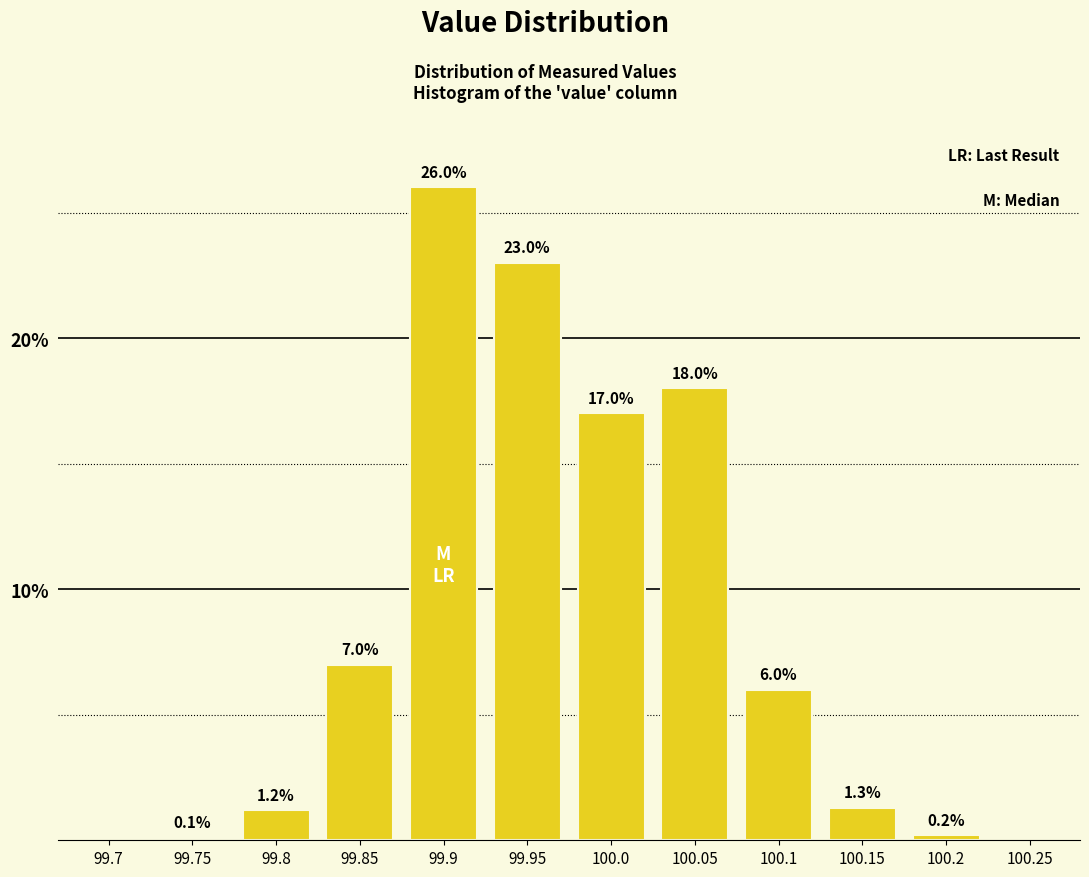

Reading left to right, extract all data points from this chart.

99.7=0.0	99.75=0.1	99.8=1.2	99.85=7.0	99.9=26.0	99.95=23.0	100.0=17.0	100.05=18.0	100.1=6.0	100.15=1.3	100.2=0.2	100.25=0.0